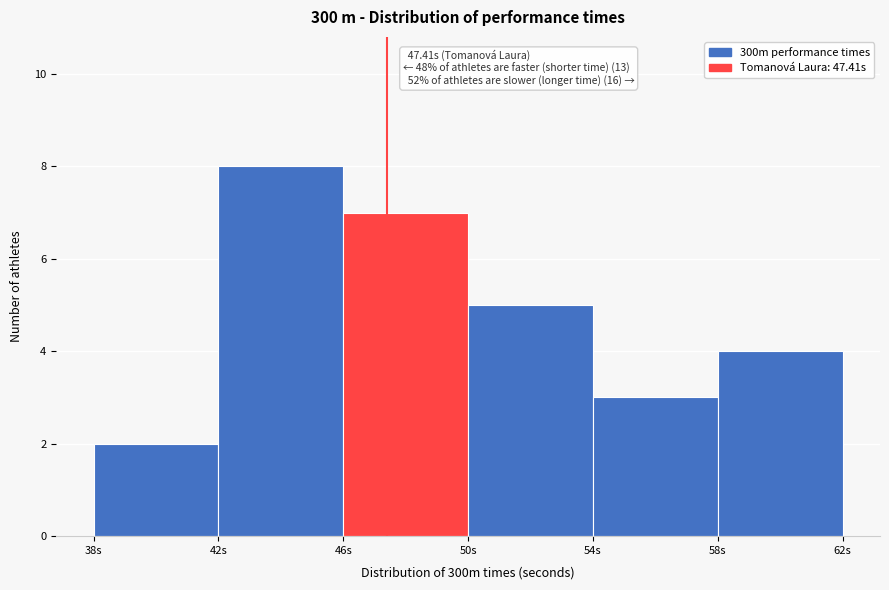

Which range on the x-axis has the tallest bar?

42 to 46